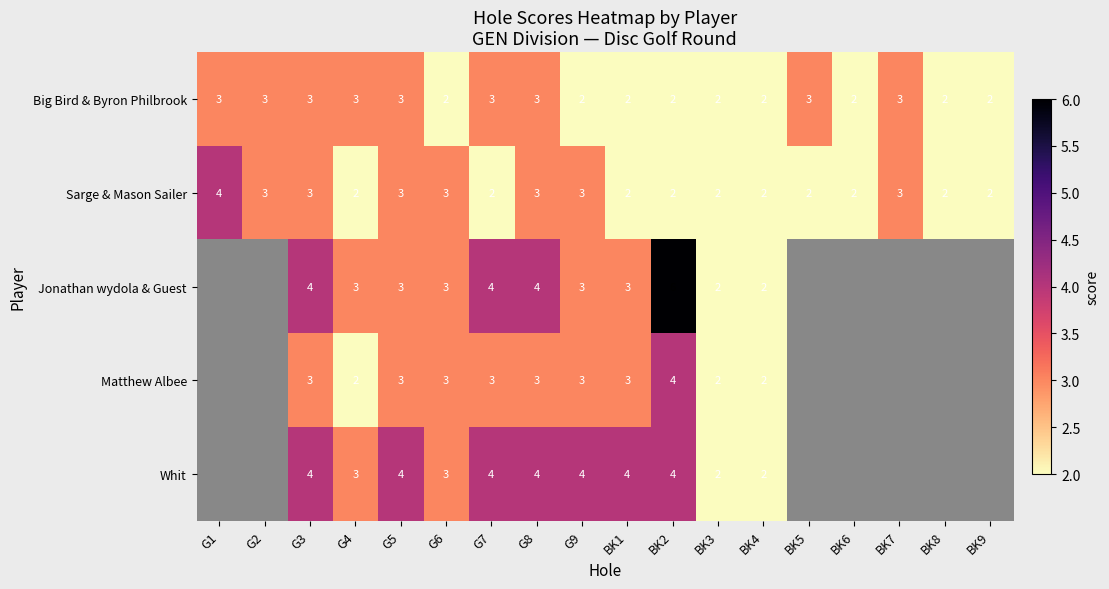

Between G9 and BK2, which series saw the biggest shift?

Jonathan wydola & Guest